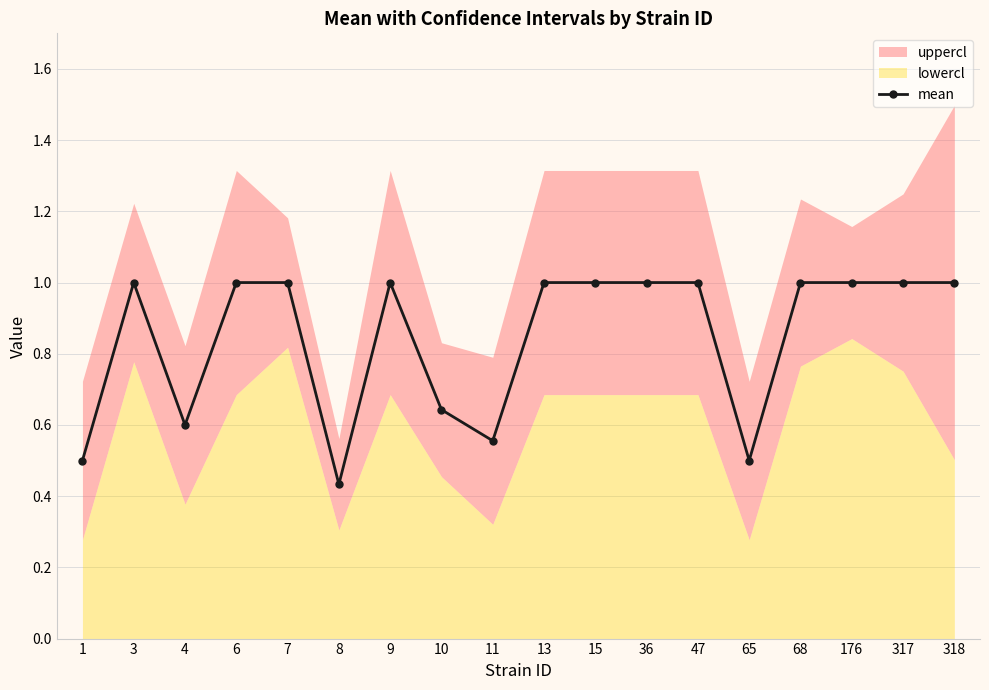

Rank the categories by value from highest to lowest.

3, 6, 7, 9, 13, 15, 36, 47, 68, 176, 317, 318, 10, 4, 11, 1, 65, 8